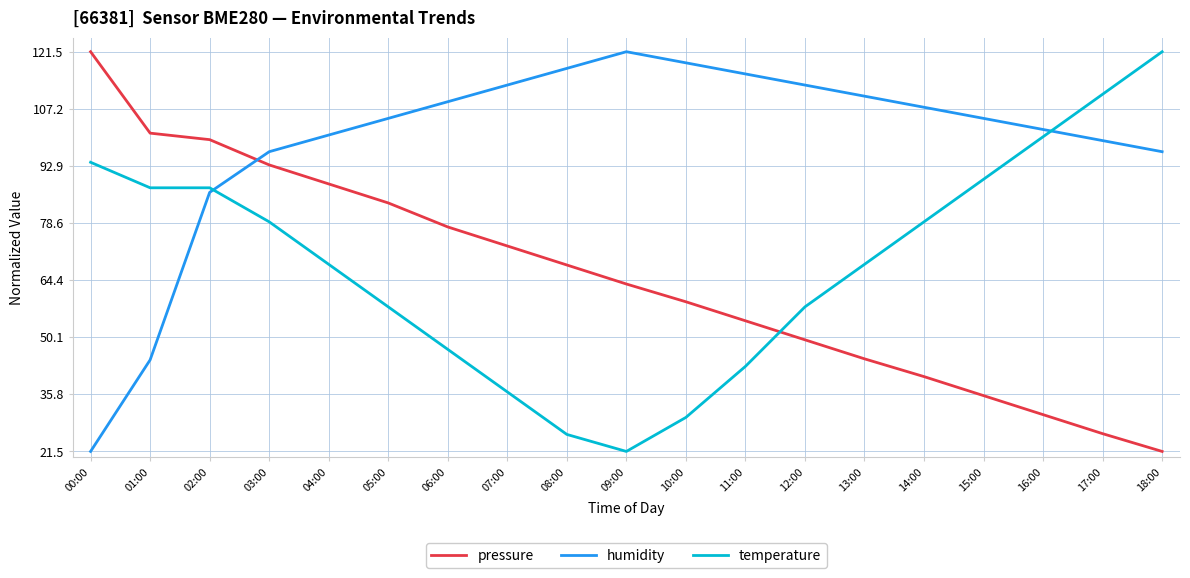

How many lines are shown in the chart?

3